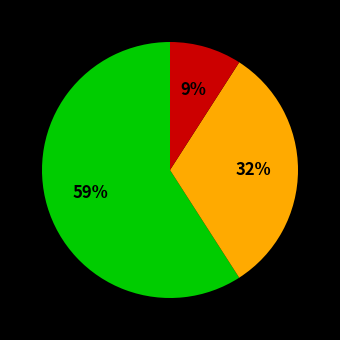

Is there a majority slice in this chart?

Yes